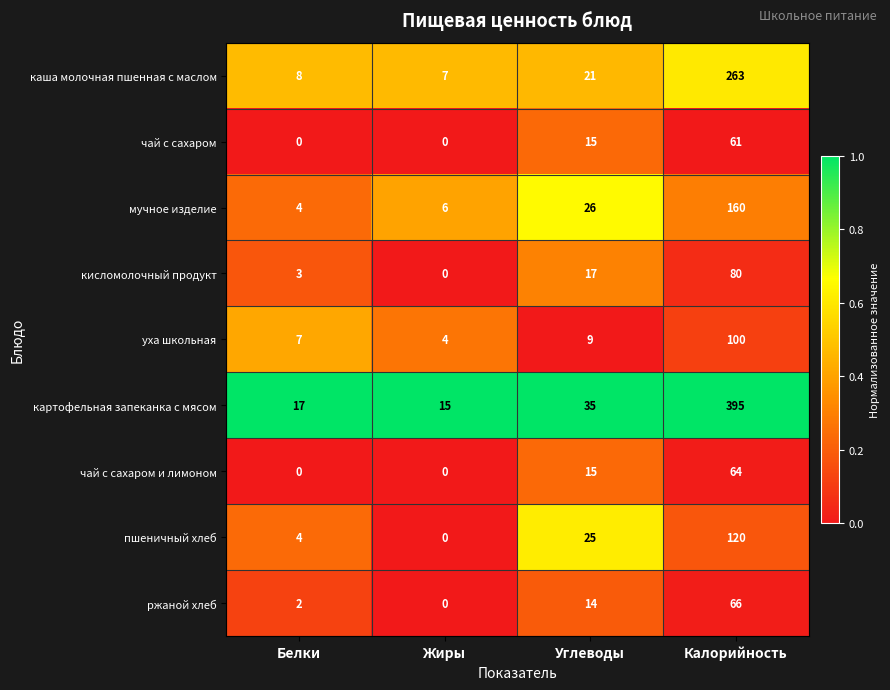

Is it true that мучное изделие equals 26 at Углеводы?

True